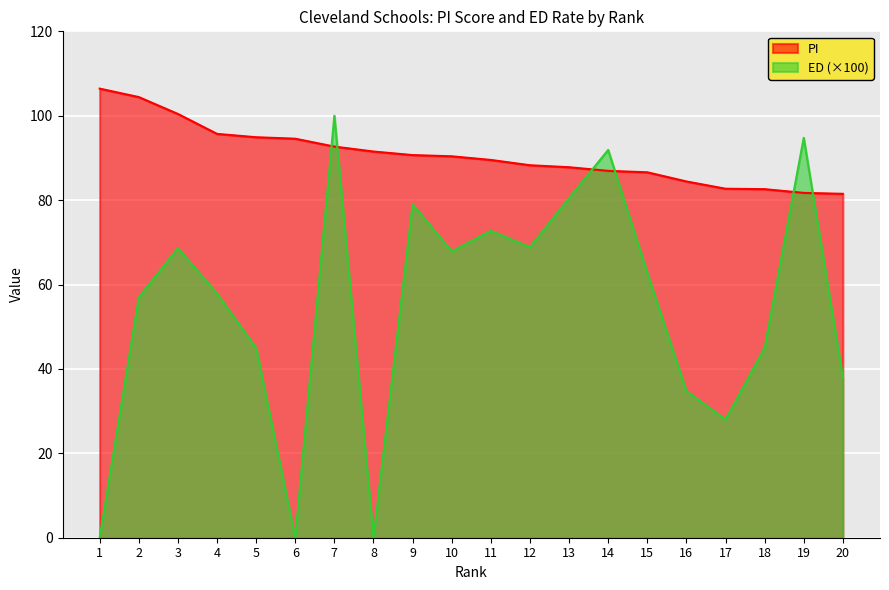

Is it true that ED equals 40.1 at 15?

False